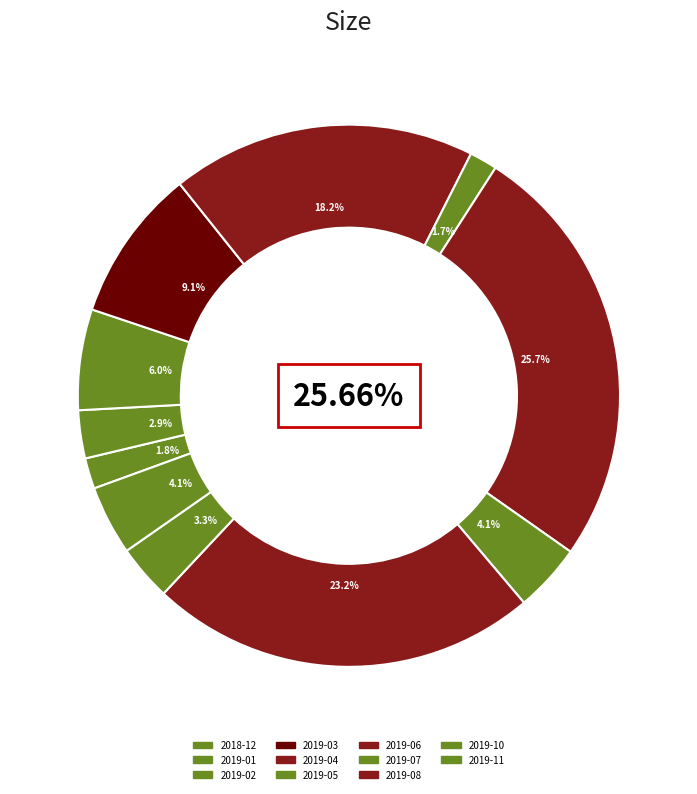

Does any single category account for the majority?

No